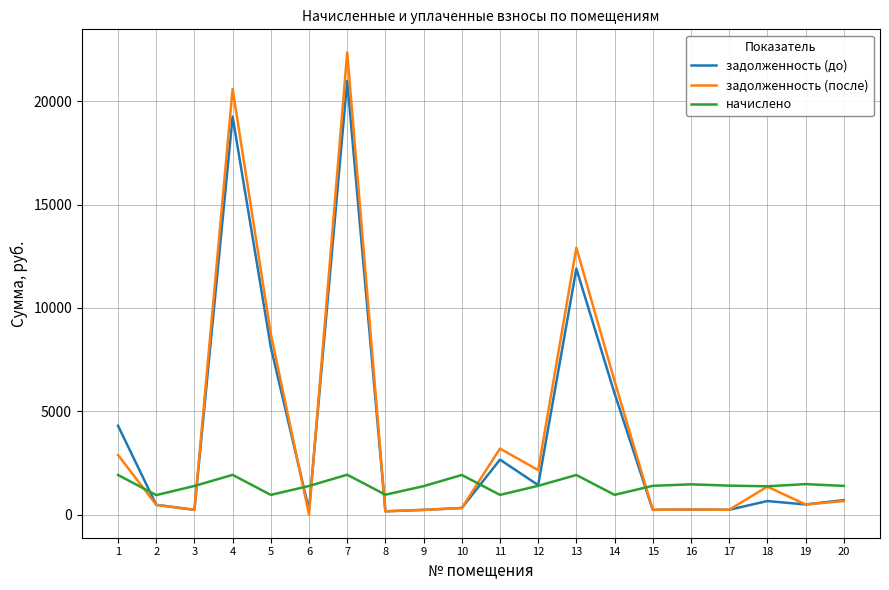

Between 7 and 20, which series saw the biggest shift?

задолженность (после)